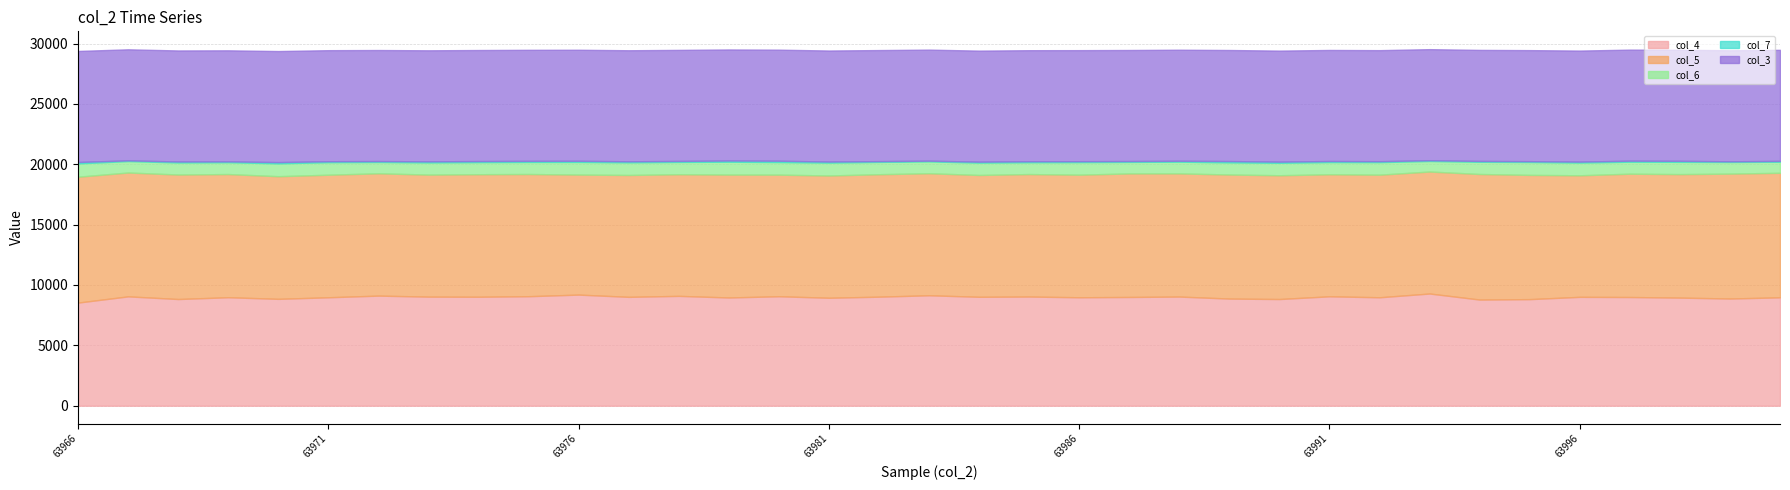

Rank the categories by col_4 value from lowest to highest.

63966, 63994, 63995, 63968, 63990, 63970, 63989, 63999, 63981, 63998, 63979, 64000, 63971, 63986, 63992, 63969, 63997, 63987, 63977, 63996, 63984, 63974, 63982, 63973, 63988, 63985, 63967, 63991, 63980, 63975, 63978, 63972, 63983, 63976, 63993